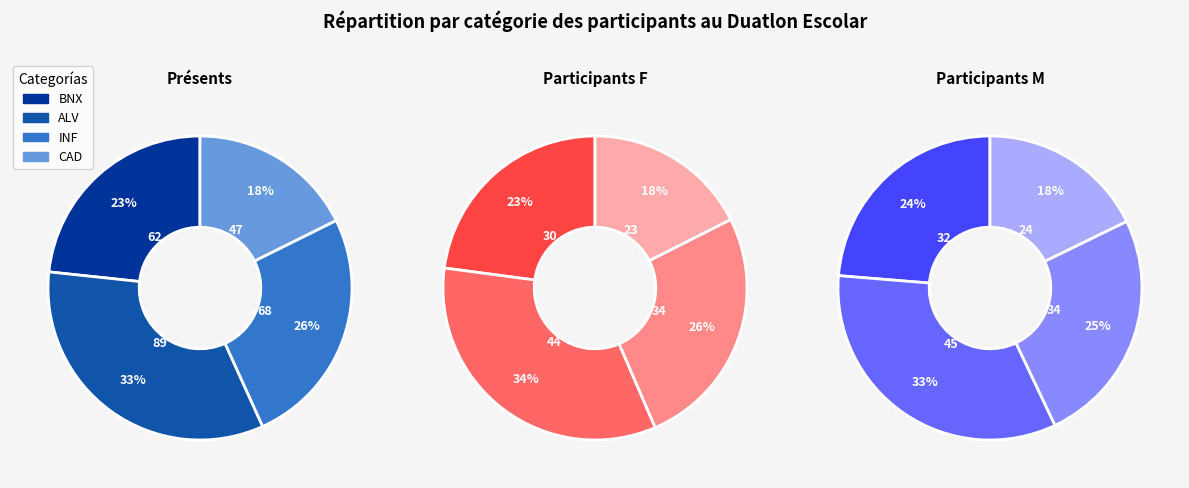

Between ALV and INF, which is larger?

ALV